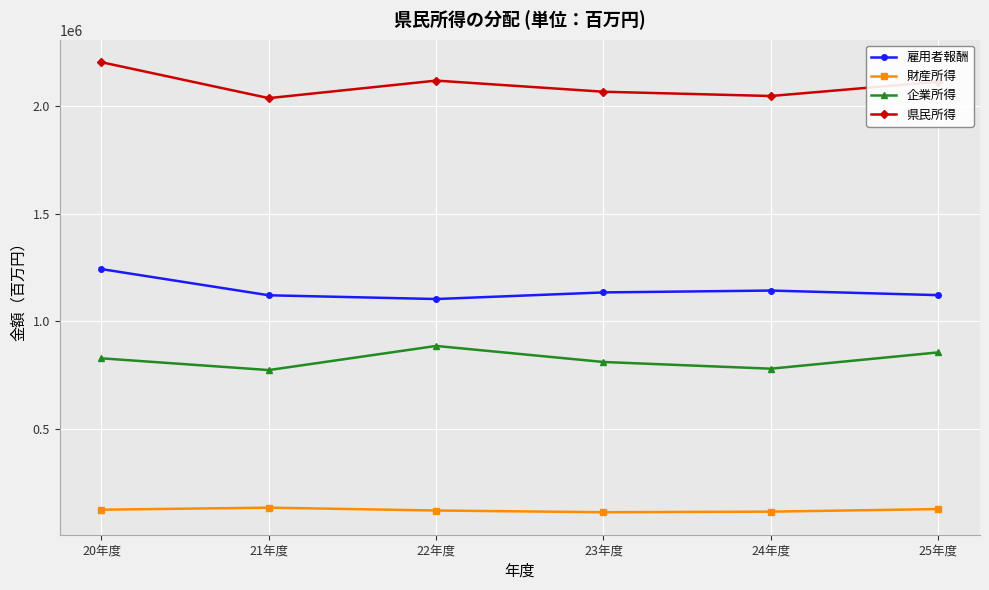

True or false: 財産所得 and 企業所得 cross at least once.

False